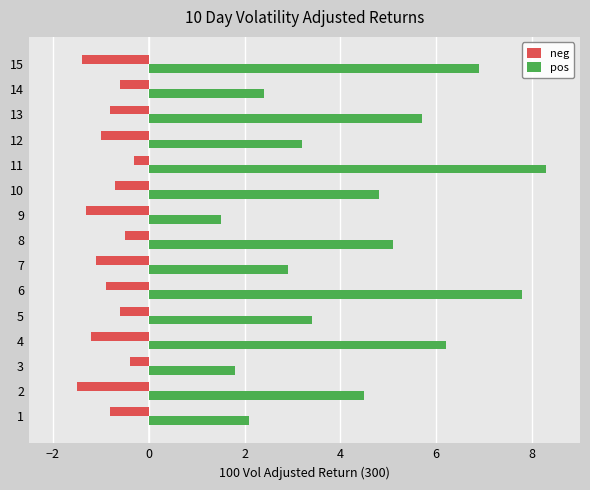

True or false: pos has a value of 3.2 at 12.

True